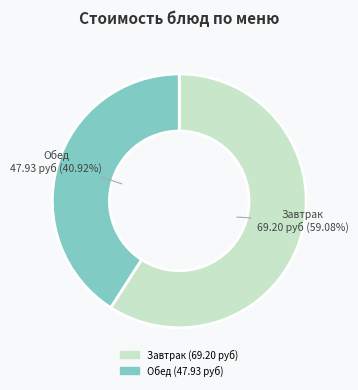

Is there any slice that represents more than half of the pie?

Yes